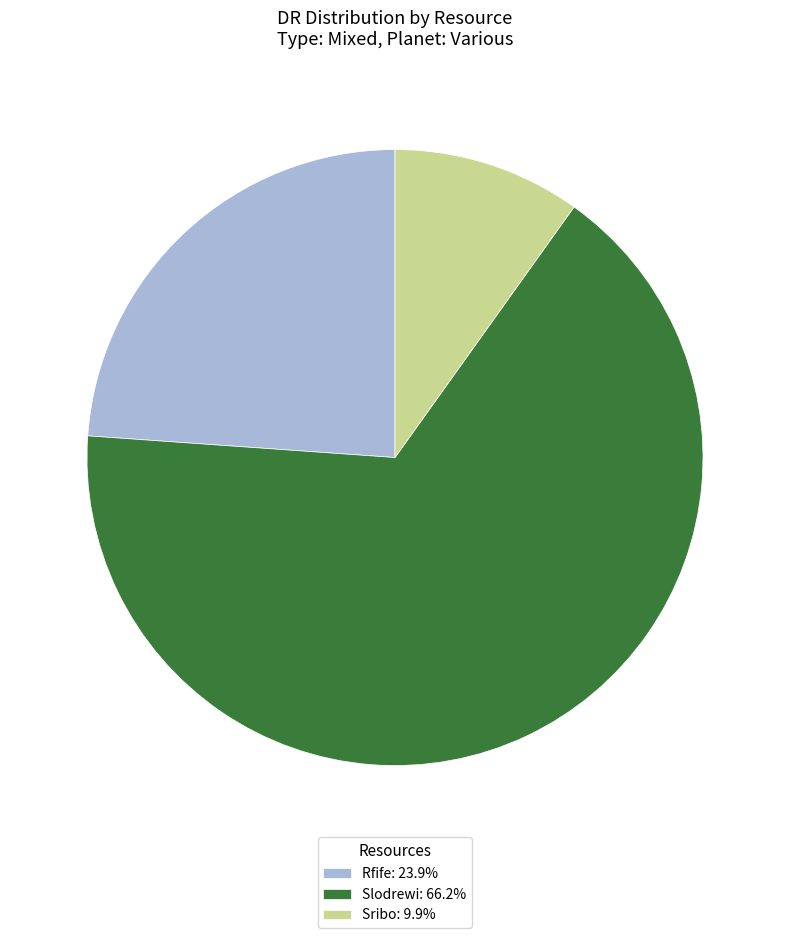

Is there any slice that represents more than half of the pie?

Yes